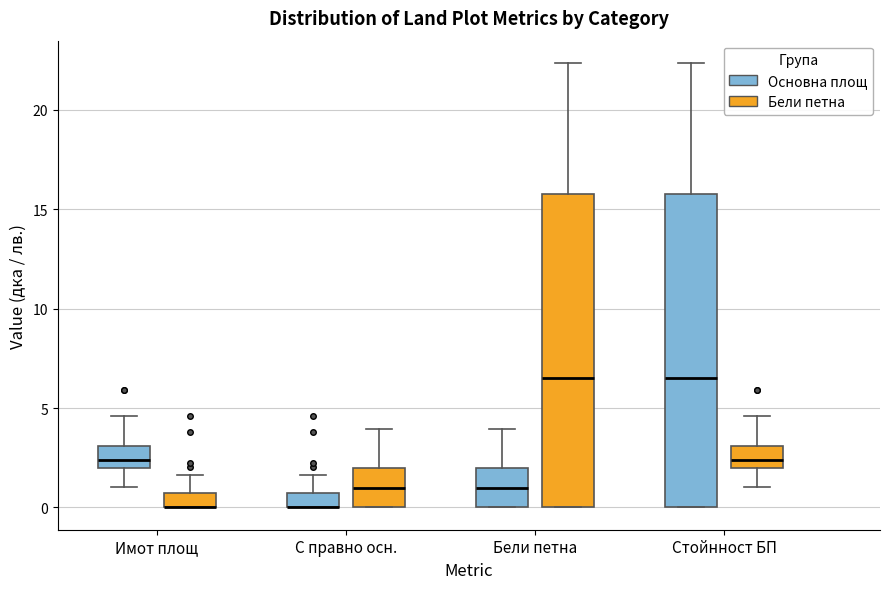

Where does the upper whisker of the box for Имот площ (Основна площ) end on the y-axis? The values are not printed on the chart, so give them approximately, as read against the axis.

4.5